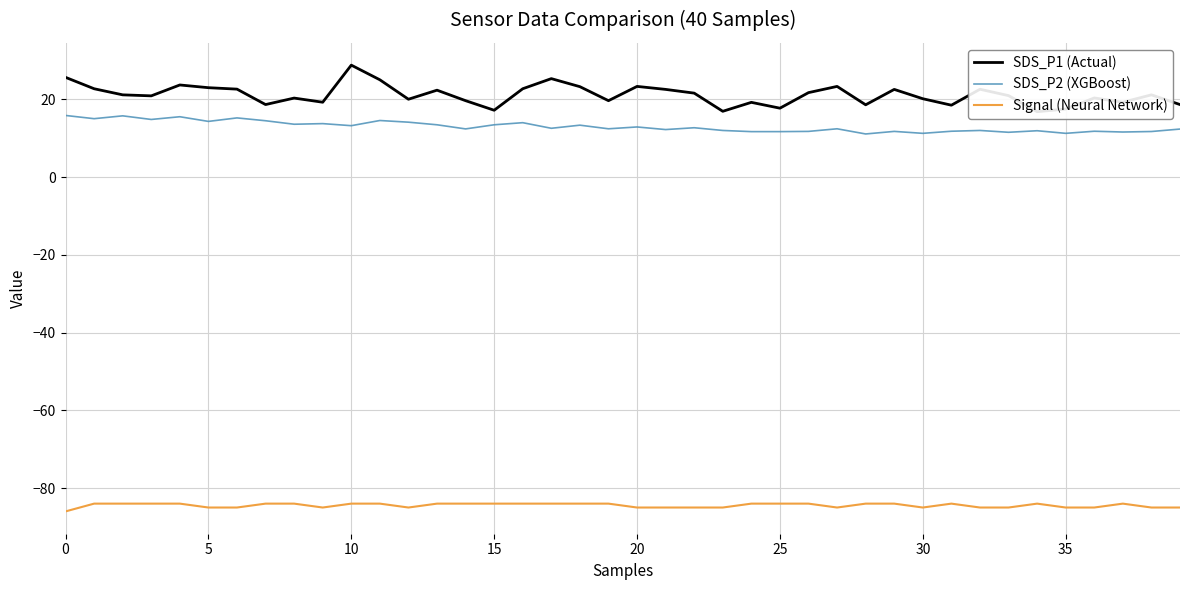

What is the label of the 34th point from the left?

33